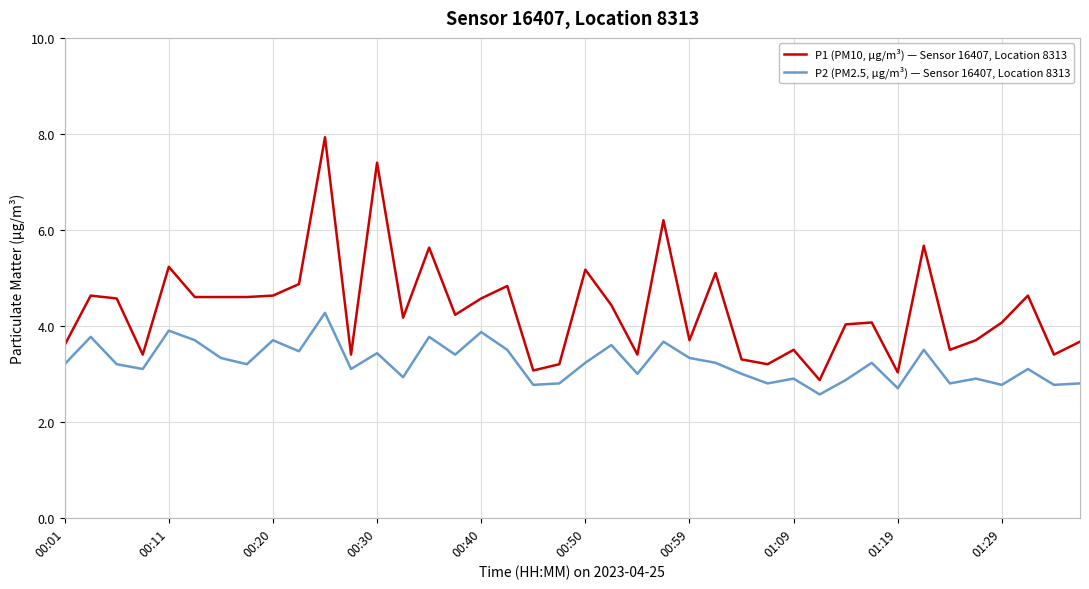

True or false: P2 (PM2.5, µg/m³) — Sensor 16407, Location 8313 and P1 (PM10, µg/m³) — Sensor 16407, Location 8313 intersect in this chart.

False